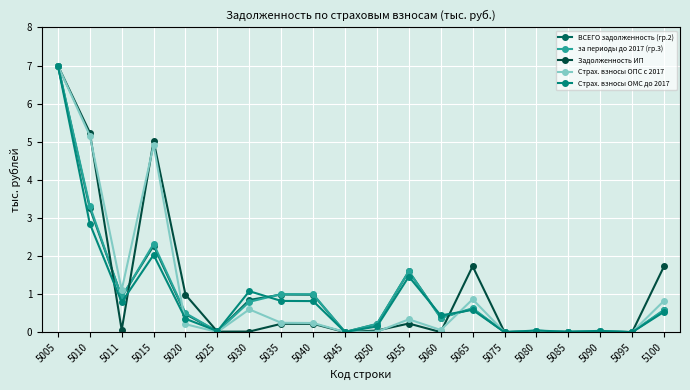

Count the number of categories in the chart.

20